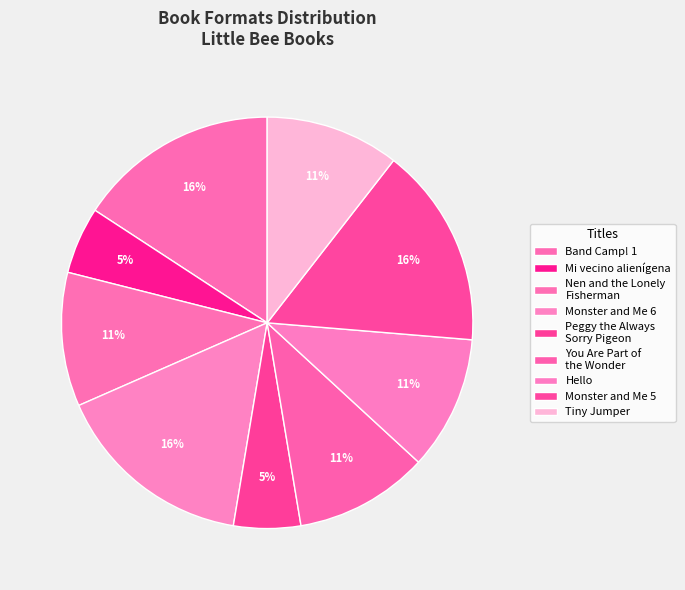

Count the number of slices in the pie.

9